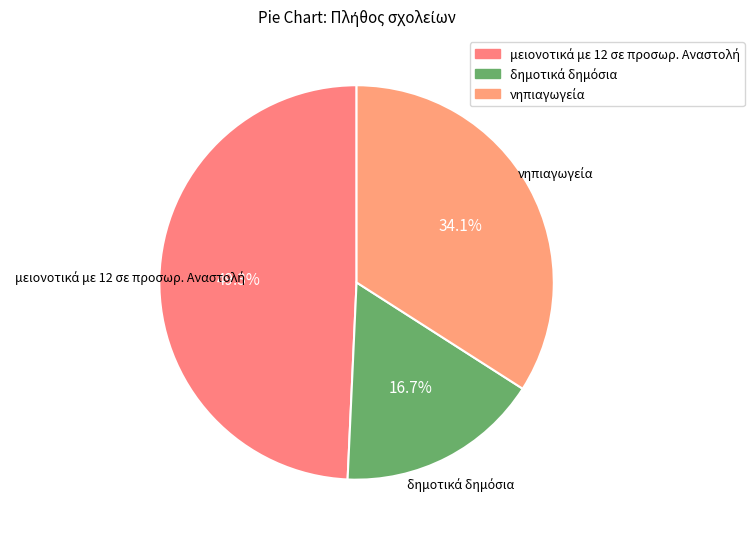

Is there any slice that represents more than half of the pie?

No